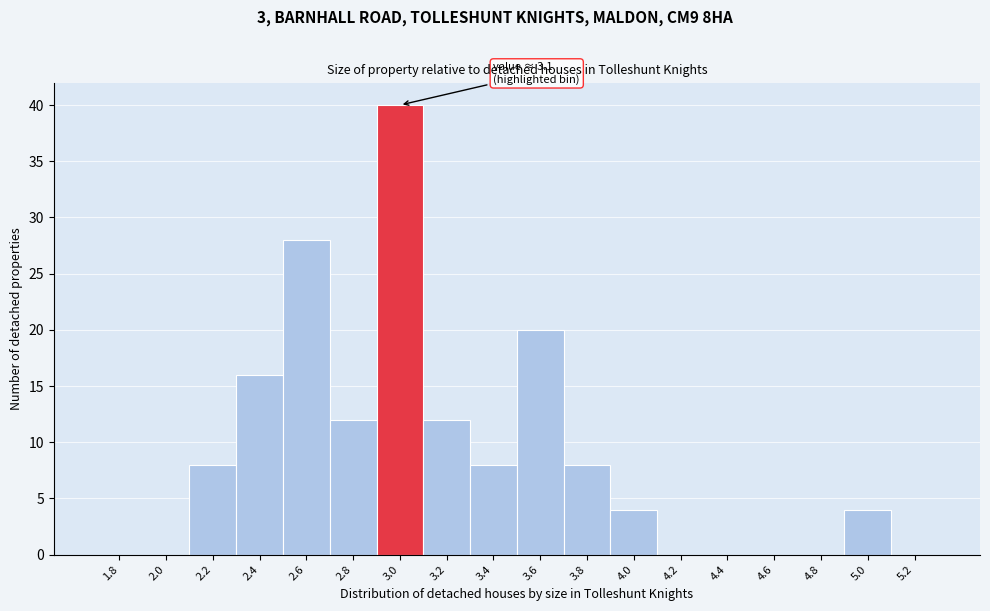

Reading right to left, list all the values displayed in this chart.

5.2=0	5.0=4	4.8=0	4.6=0	4.4=0	4.2=0	4.0=4	3.8=8	3.6=20	3.4=8	3.2=12	3.0=40	2.8=12	2.6=28	2.4=16	2.2=8	2.0=0	1.8=0